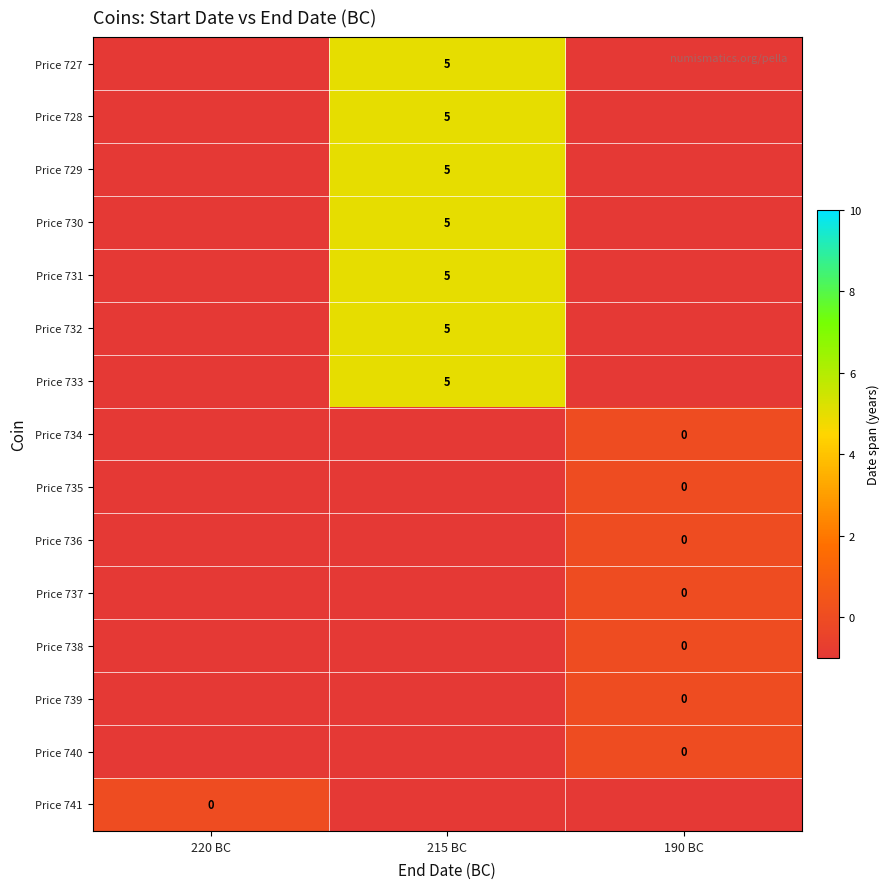

How many negative values does the Price 737 series have?

2